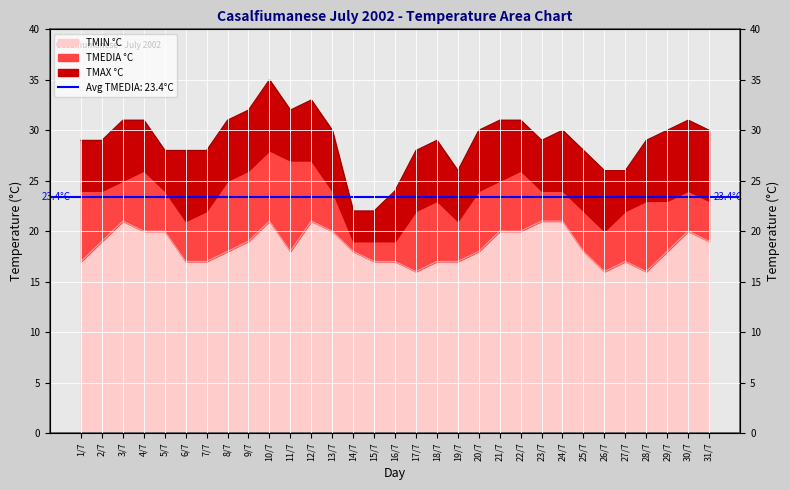

Count the number of categories in the chart.

31